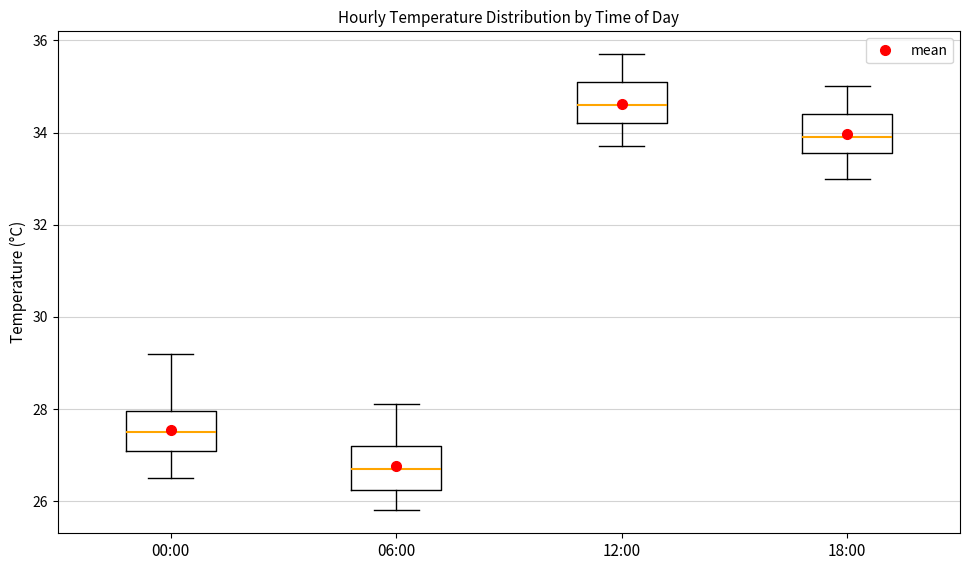

Reading left to right, read every box against the y-axis: the position of its median line, the range the box covers, and the ends of its whiskers. The values are not printed on the chart, so give them approximately, as read against the axis.

00:00: median 27.6, box 27.2 to 28.0, whiskers 26.6 to 29.2
06:00: median 26.8, box 26.2 to 27.2, whiskers 25.8 to 28.2
12:00: median 34.6, box 34.2 to 35.2, whiskers 33.8 to 35.8
18:00: median 34.0, box 33.6 to 34.4, whiskers 33.0 to 35.0